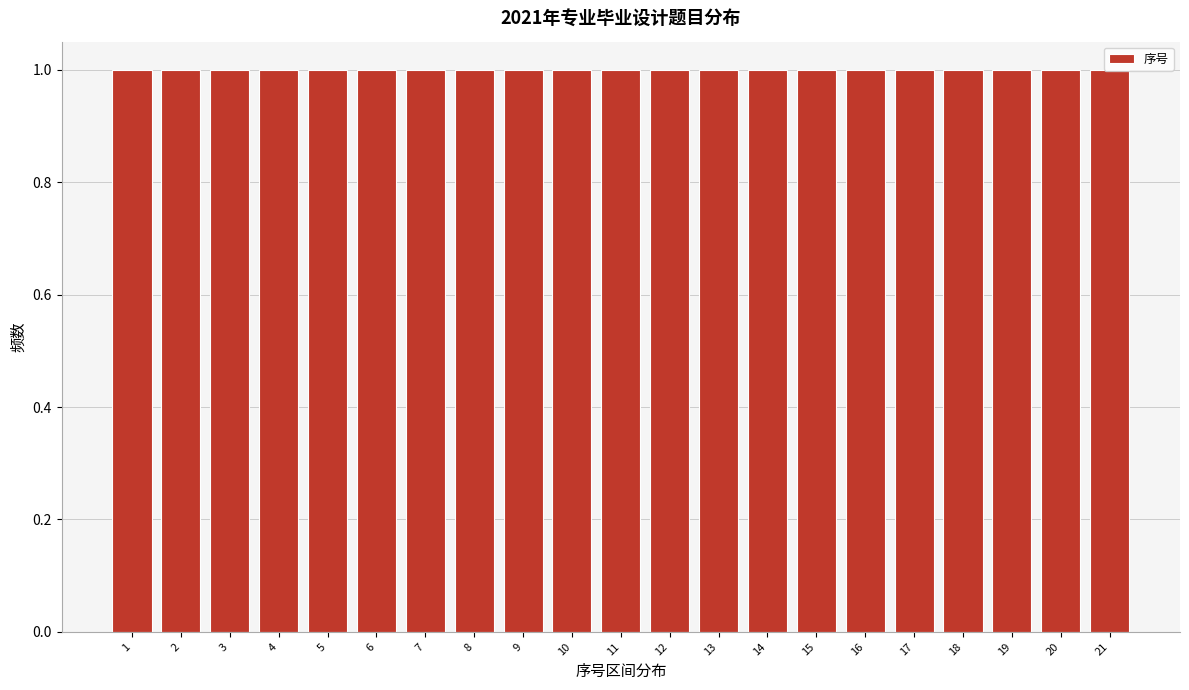

Reading left to right, transcribe this chart: for each bar, give the range it covers on the x-axis and its height. The values are not printed on the chart, so give them approximately, as read against the axis.

0.5 to 1.5: 1
1.5 to 2.5: 1
2.5 to 3.5: 1
3.5 to 4.5: 1
4.5 to 5.5: 1
5.5 to 6.5: 1
6.5 to 7.5: 1
7.5 to 8.5: 1
8.5 to 9.5: 1
9.5 to 10.5: 1
10.5 to 11.5: 1
11.5 to 12.5: 1
12.5 to 13.5: 1
13.5 to 14.5: 1
14.5 to 15.5: 1
15.5 to 16.5: 1
16.5 to 17.5: 1
17.5 to 18.5: 1
18.5 to 19.5: 1
19.5 to 20.5: 1
20.5 to 21.5: 1